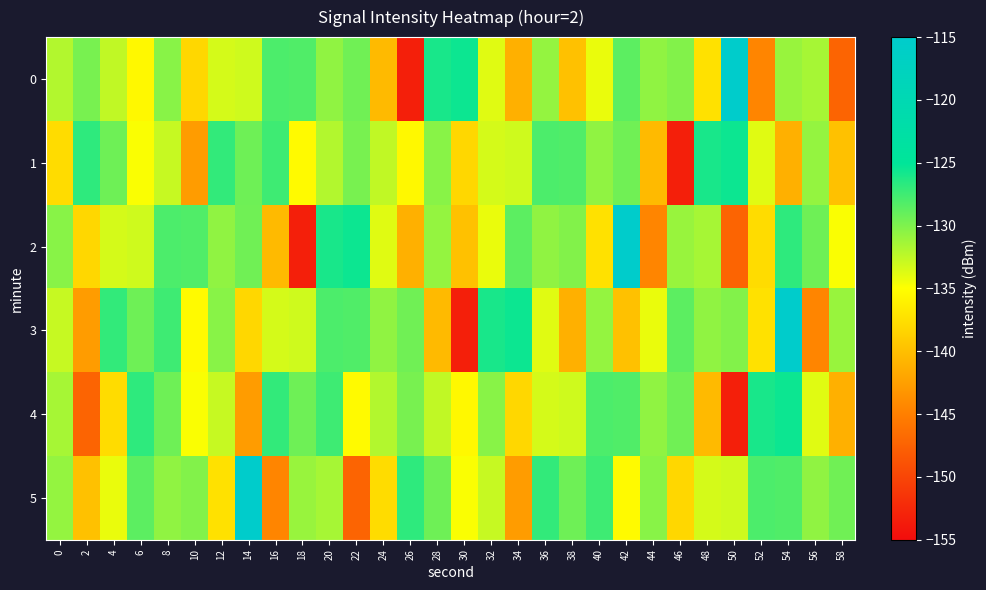

At 4, list the series in order from largest to smallest.

3, 1, 0, 2, 5, 4